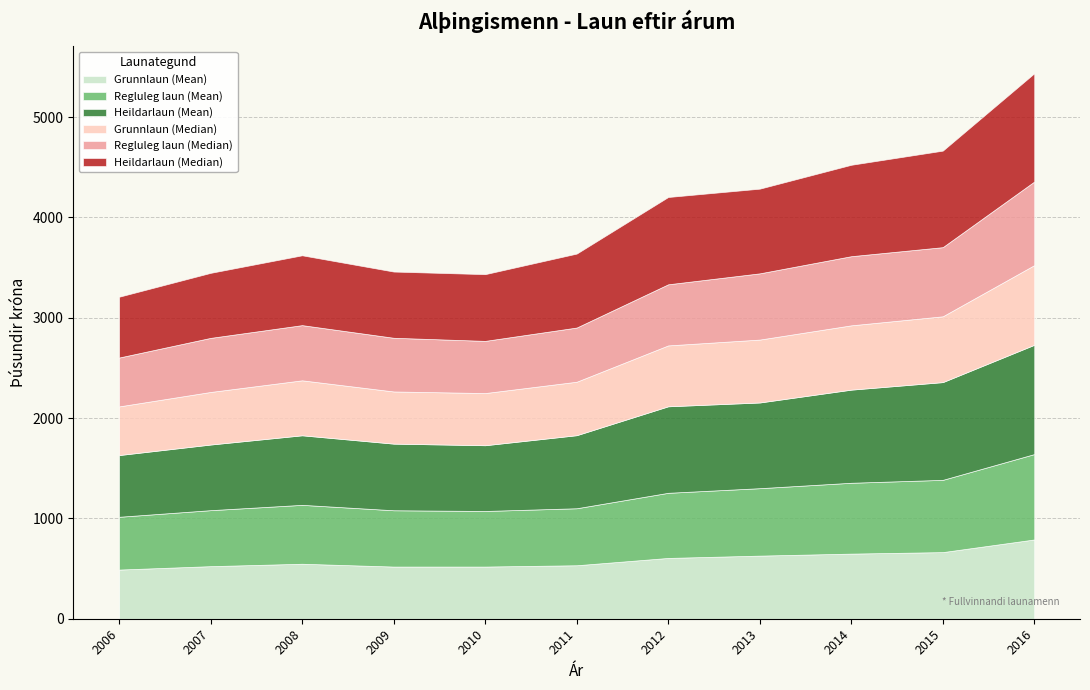

Which series has the largest range (max minus min)?

Heildarlaun (Mean)